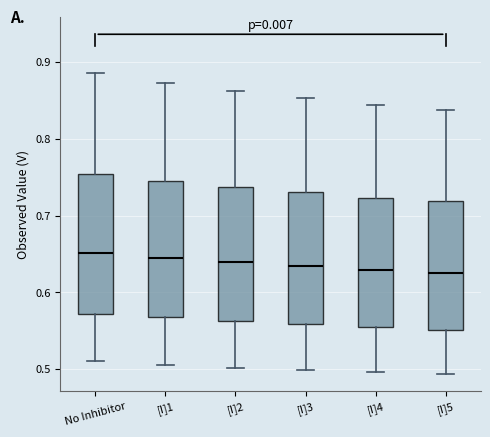

Where does the lower whisker of the box for [I]2 end on the y-axis? The values are not printed on the chart, so give them approximately, as read against the axis.

0.50